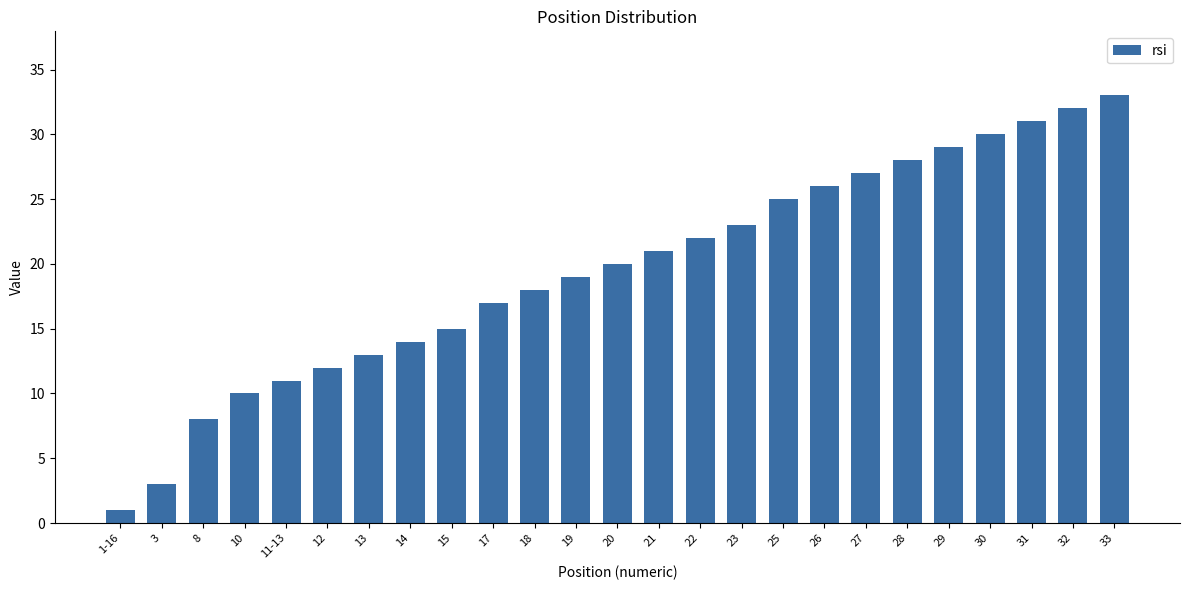

Reading right to left, transcribe all the data shown in this chart.

33=33	32=32	31=31	30=30	29=29	28=28	27=27	26=26	25=25	23=23	22=22	21=21	20=20	19=19	18=18	17=17	15=15	14=14	13=13	12=12	11-13=11	10=10	8=8	3=3	1-16=1